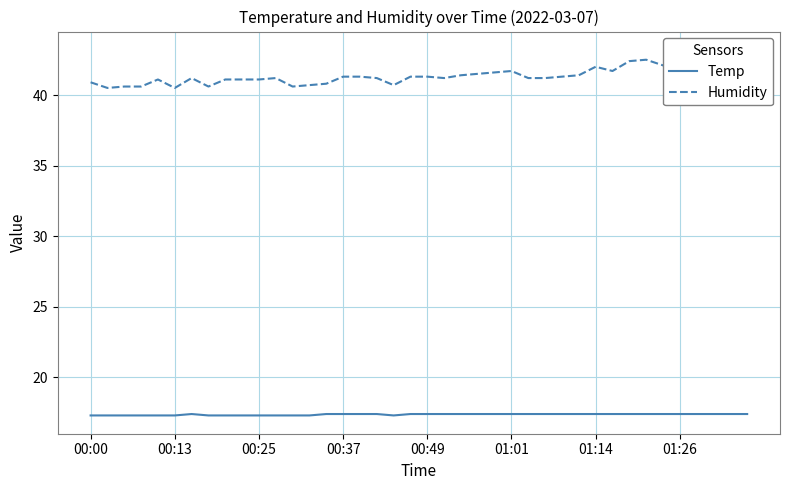

The value of Temp at 00:25 is 29.1. True or false?

False